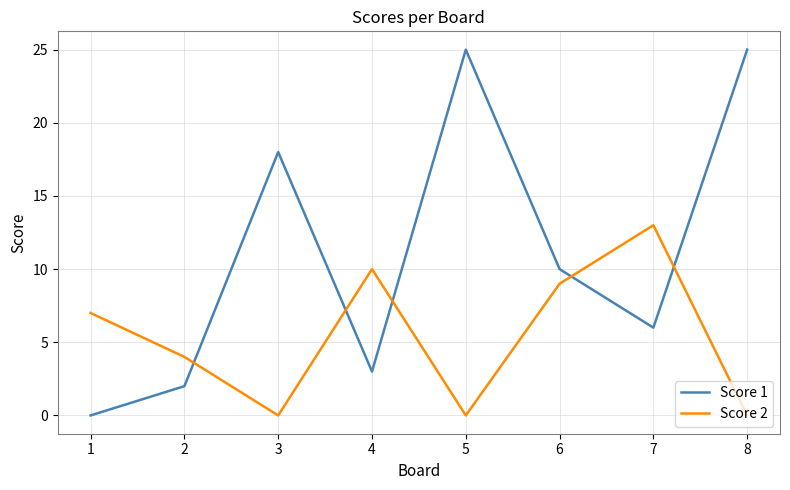

Where is Score 1 nearest to the value 12?

6